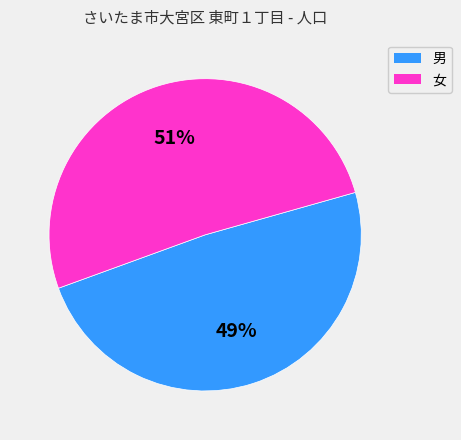

How many segments does this pie chart have?

2